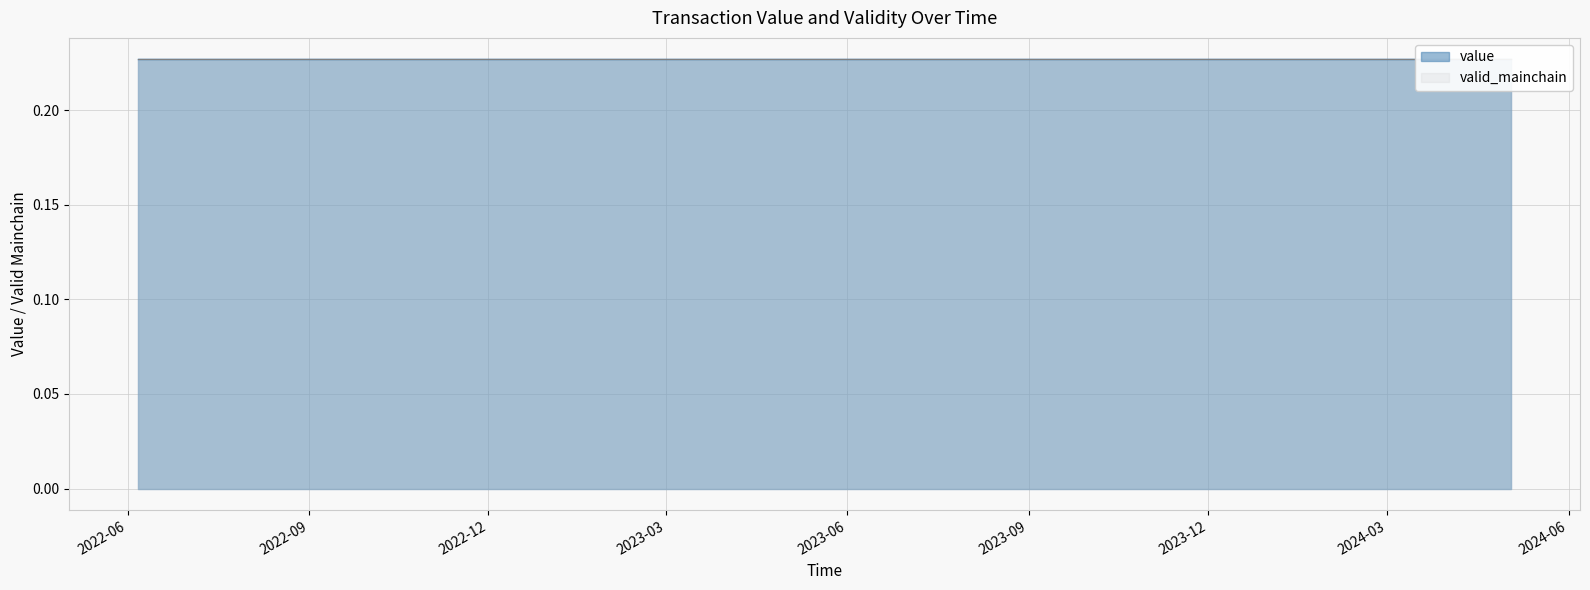

List the series in order of their peak value, highest first.

valid_mainchain, value